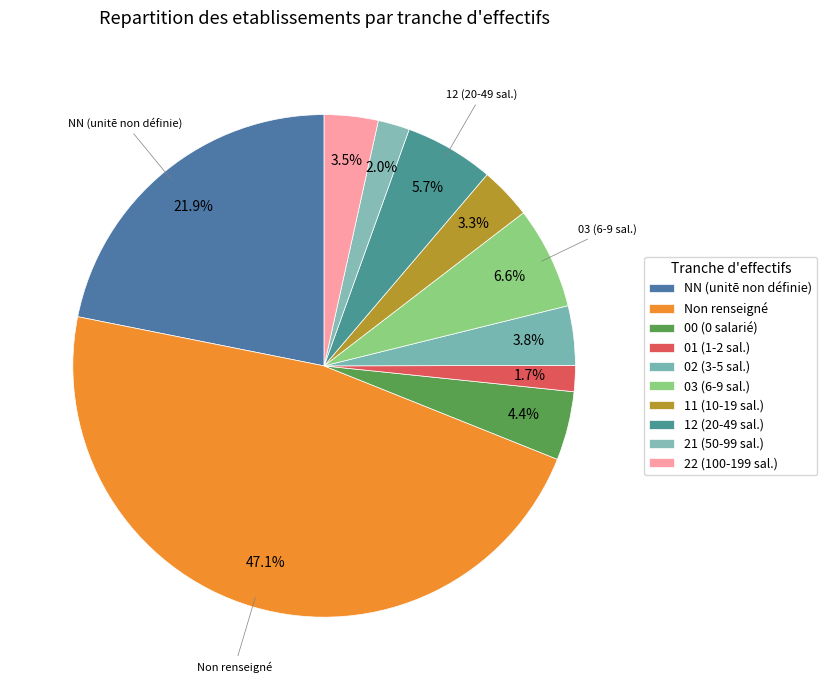

Count the number of slices in the pie.

10